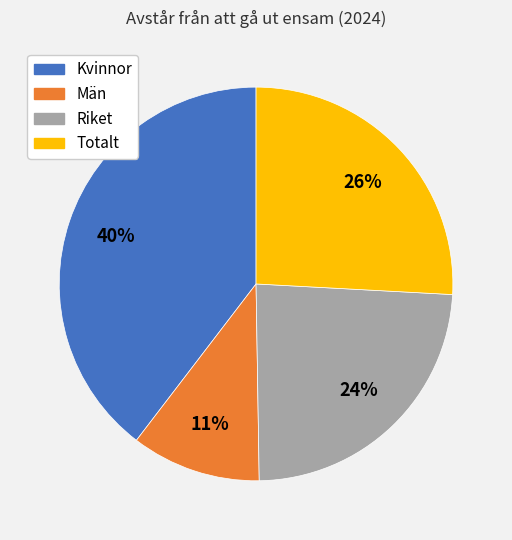

How many slices are in this pie chart?

4